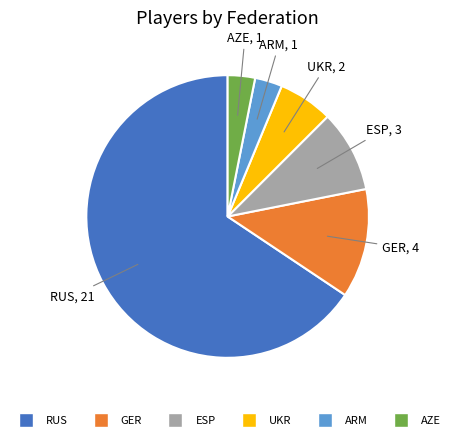

The ARM slice represents 14% of the pie. True or false?

False